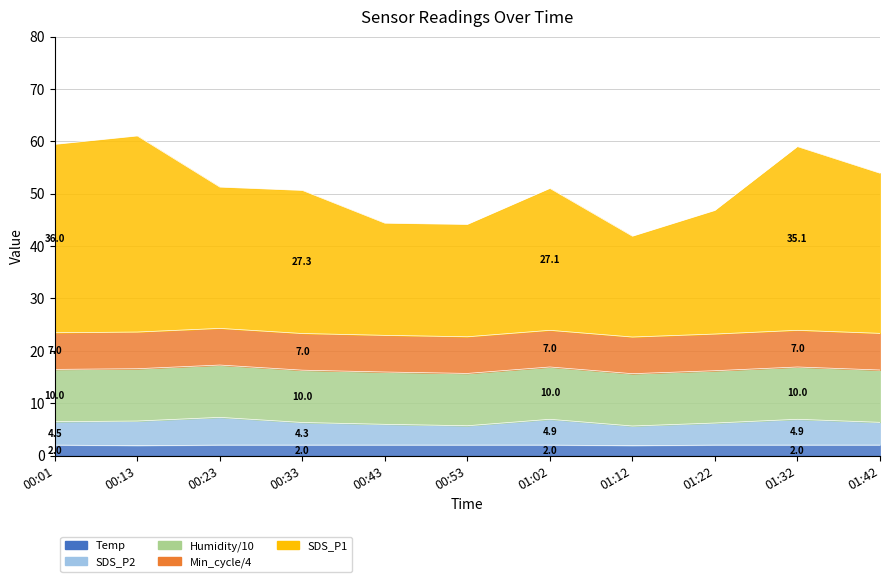

How many values in the Temp series are below 2?

2